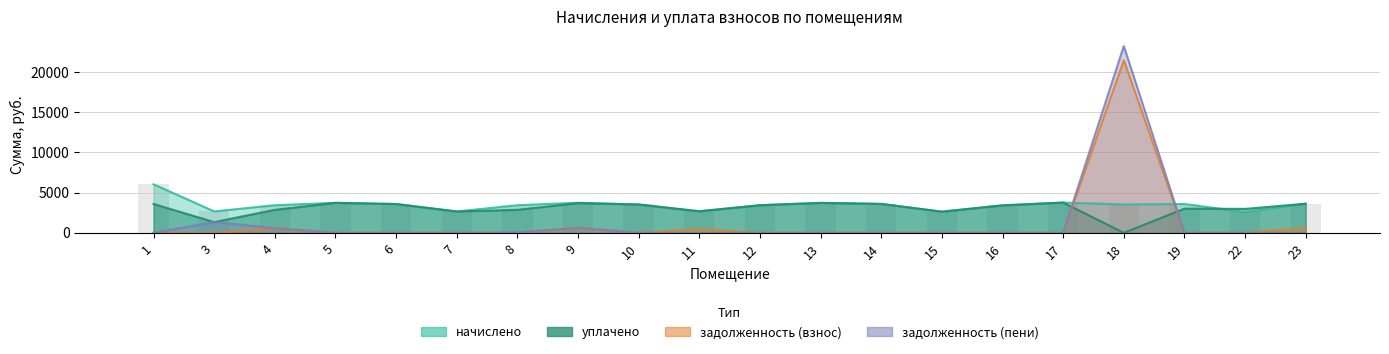

What is the total value across all series at 15?

5249.6